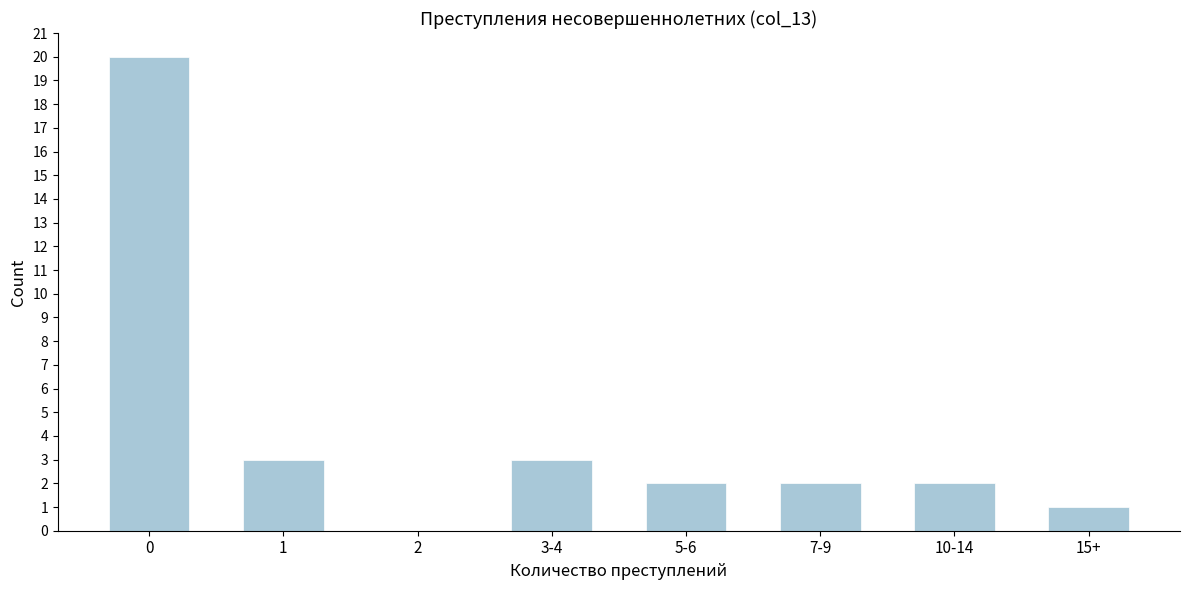

Reading left to right, extract all data points from this chart.

0=20	1=3	2=0	3-4=3	5-6=2	7-9=2	10-14=2	15+=1